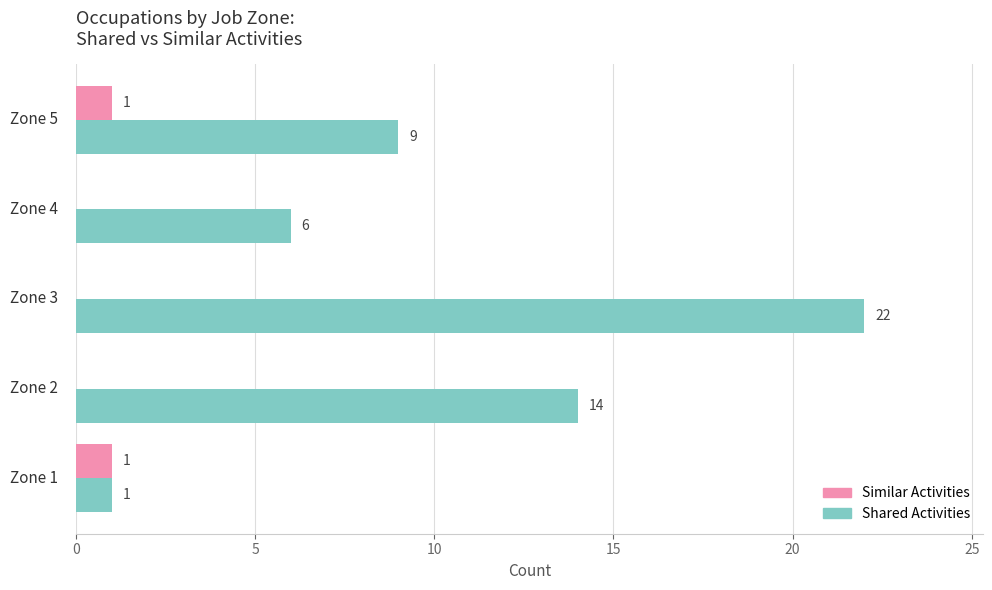

Which series has the largest total across all categories?

Shared Activities